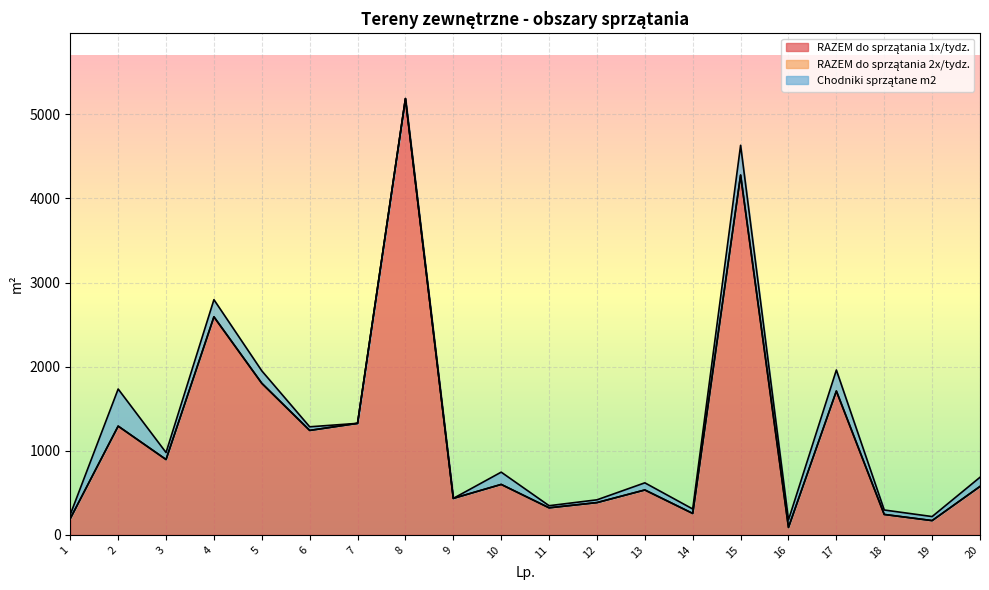

What is the greatest value displayed?

5186